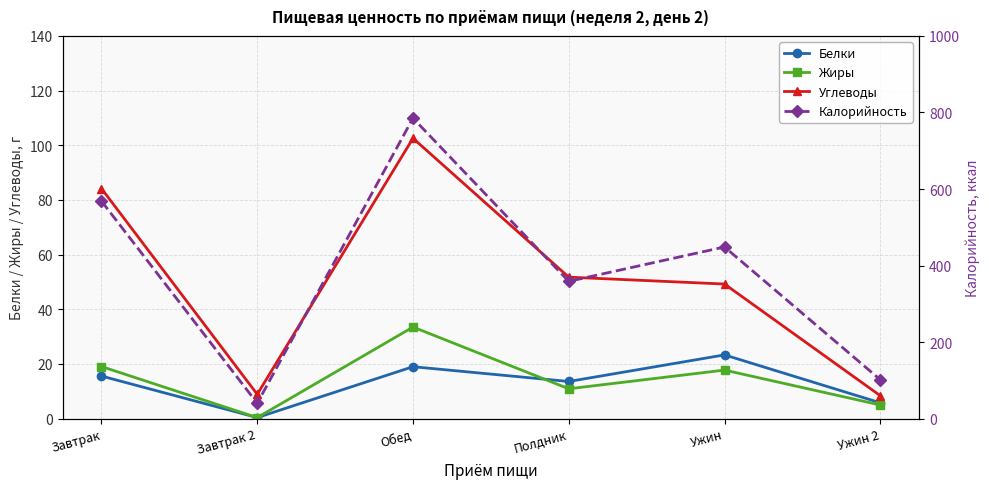

What is the minimum value shown in the chart?

0.4